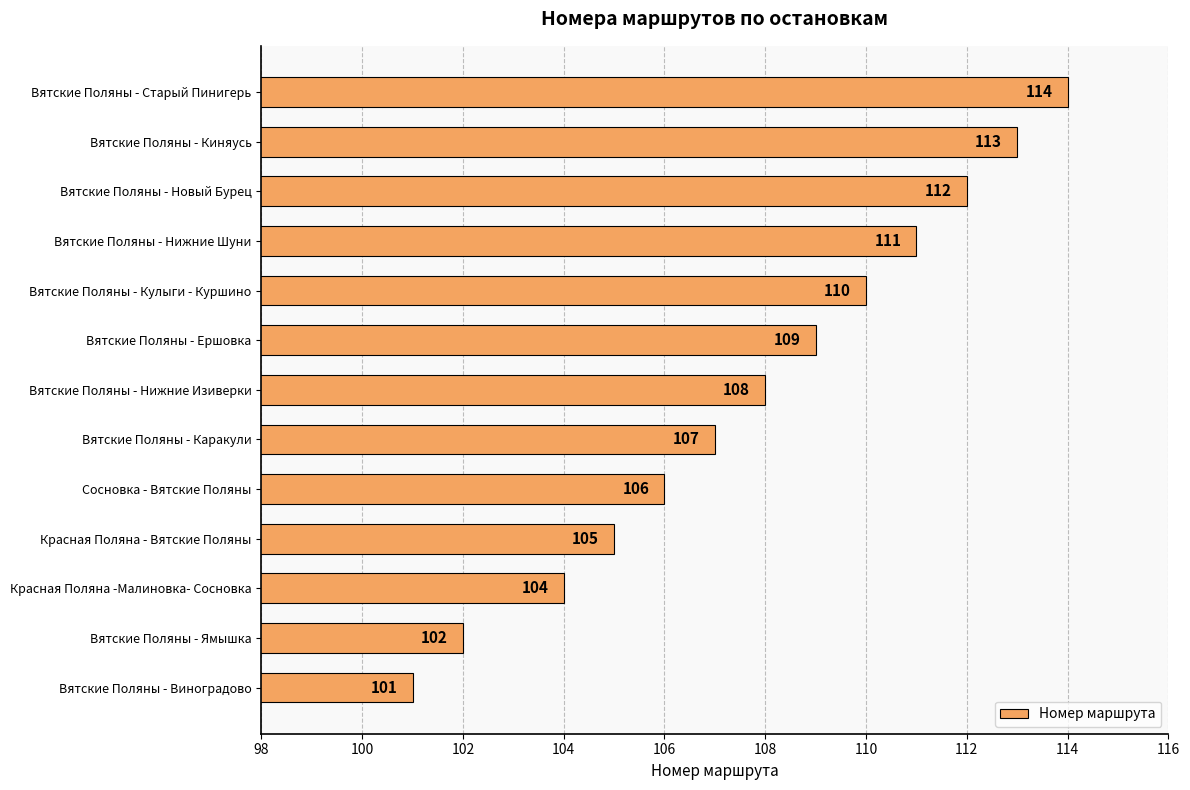

What is the difference between the second highest and minimum values?

12